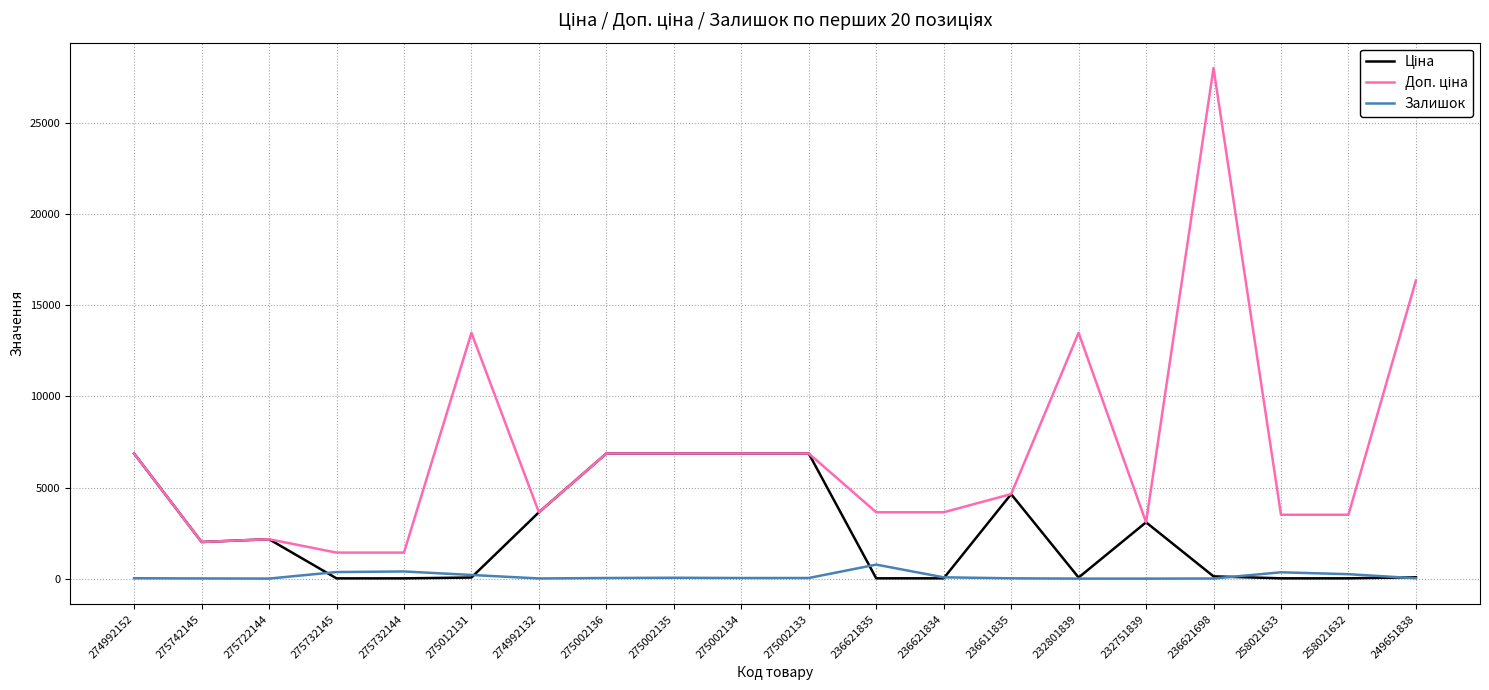

Is it true that Залишок equals 6.0 at 236621698?

True